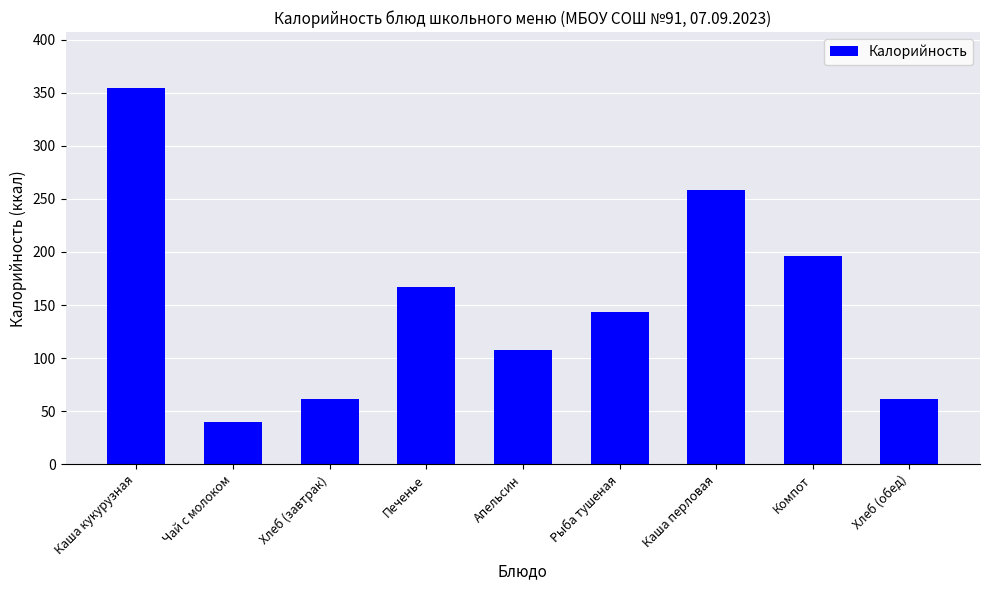

What is the change in value from Хлеб (завтрак) to Каша перловая?

+196.5